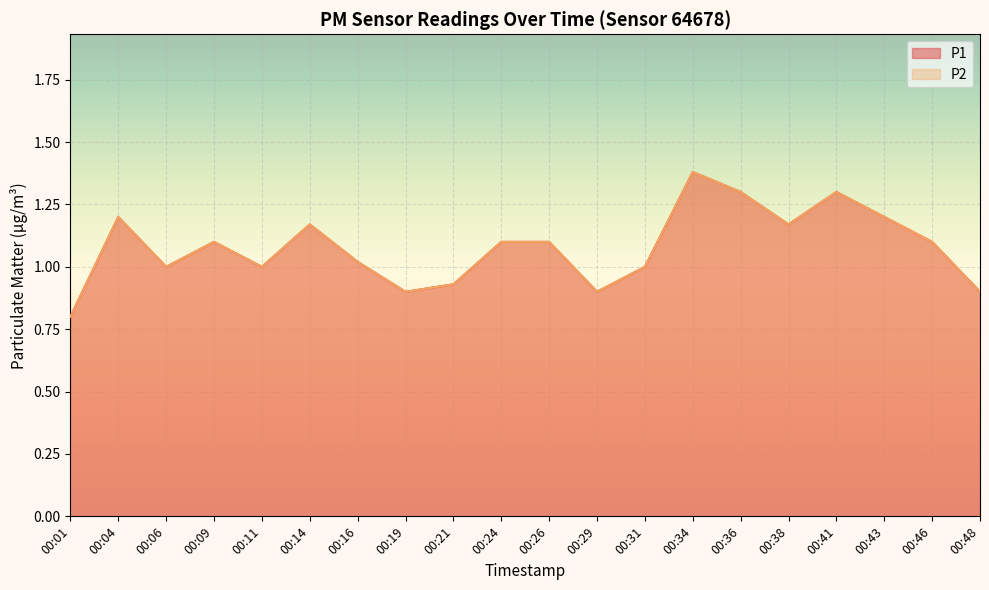

Which series has the largest range (max minus min)?

P1